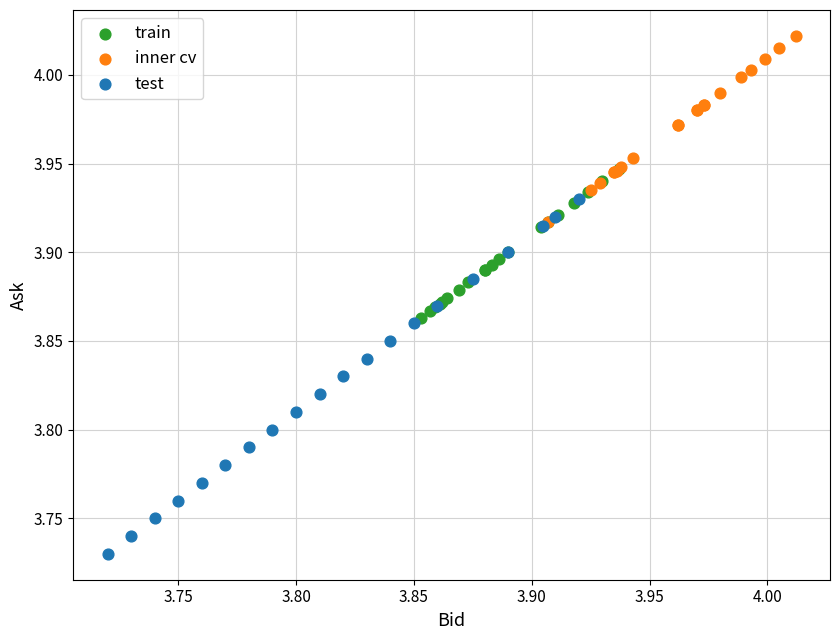

What are all the series names shown in the legend?

train, inner cv, test